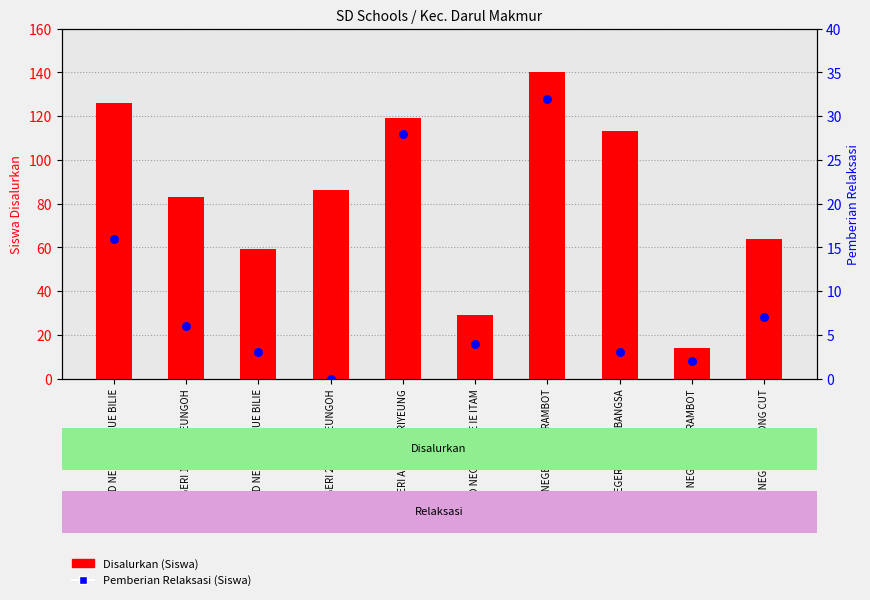

Which series has the largest Y range (max minus min)?

Disalurkan (Siswa)